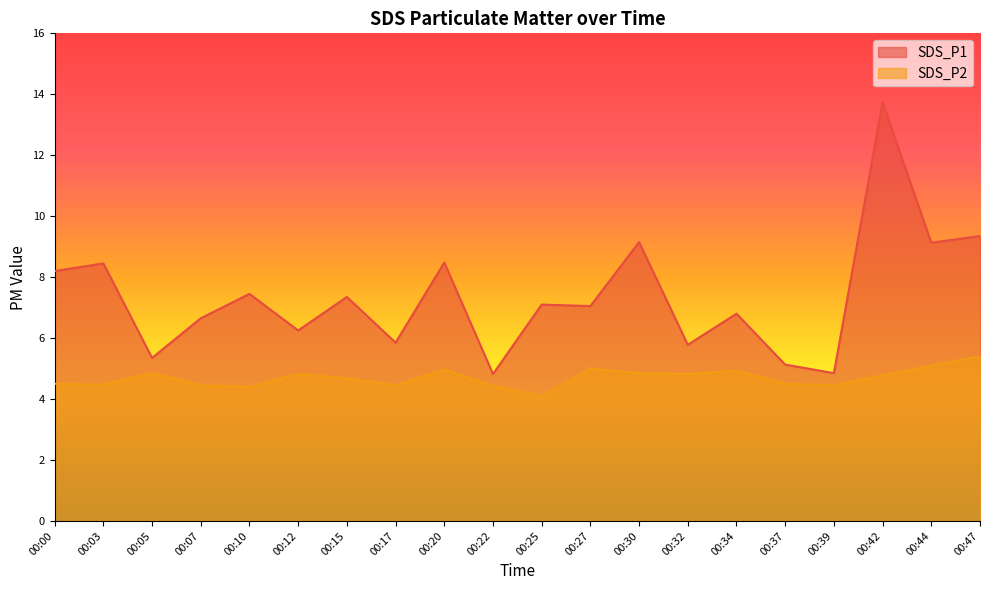

Between 00:10 and 00:27, which is larger?

00:10